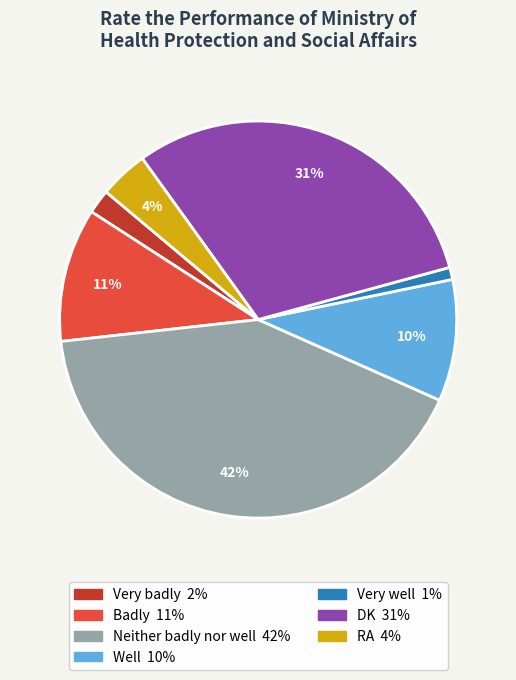

What is the smallest slice in the pie chart?

Very well